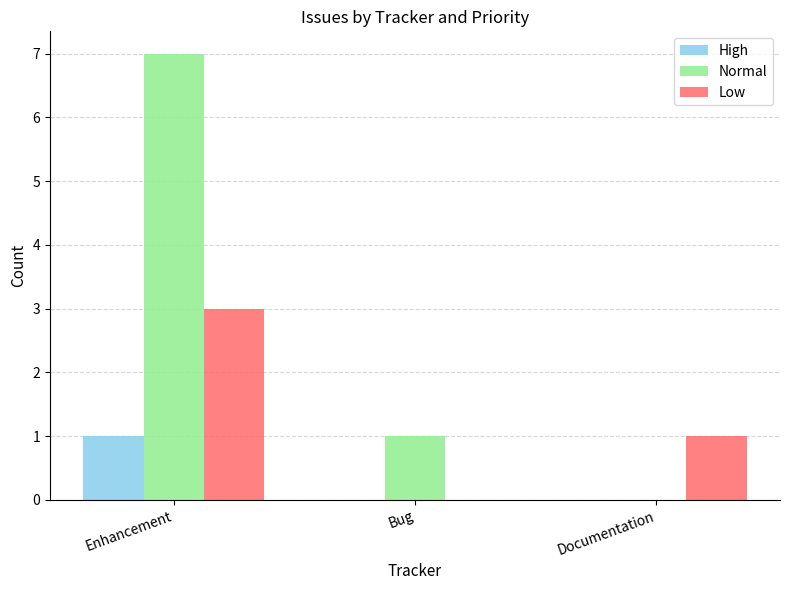

Reading right to left, what are all the values shown in this chart?

High: Documentation=0	Bug=0	Enhancement=1
Normal: Documentation=0	Bug=1	Enhancement=7
Low: Documentation=1	Bug=0	Enhancement=3